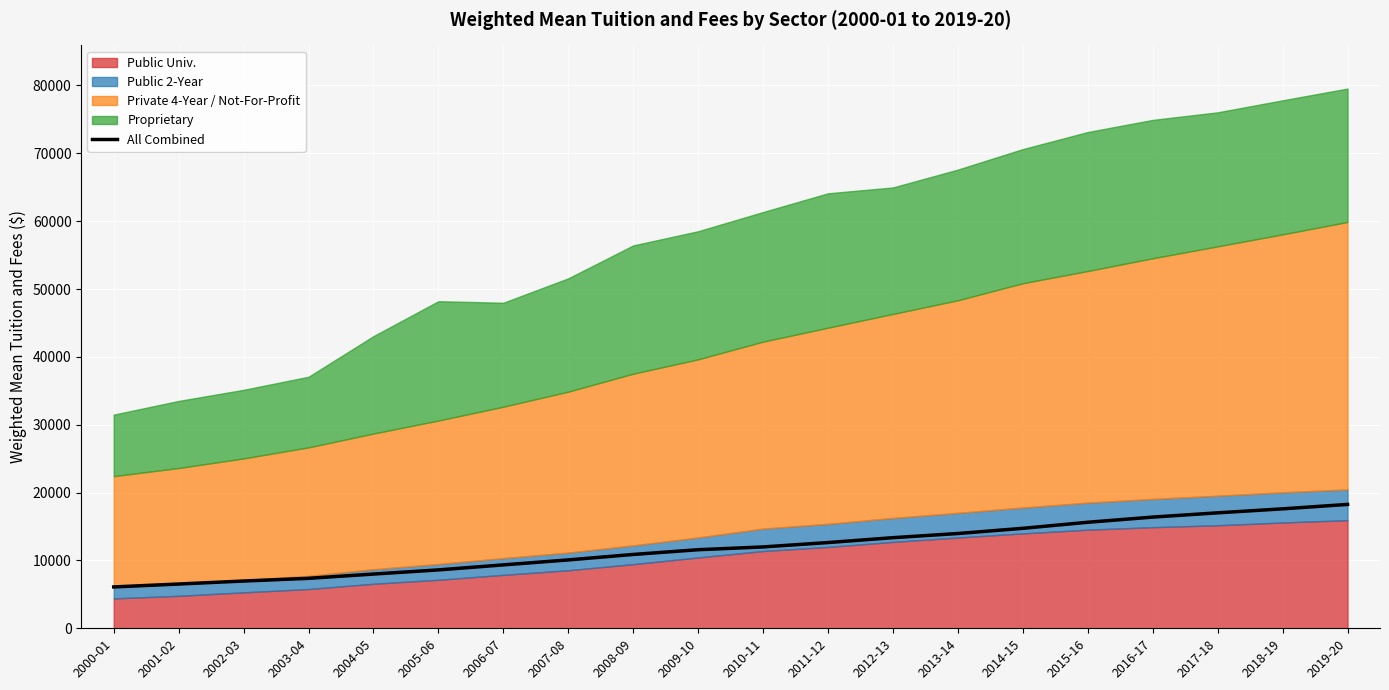

How many lines are shown in the chart?

1